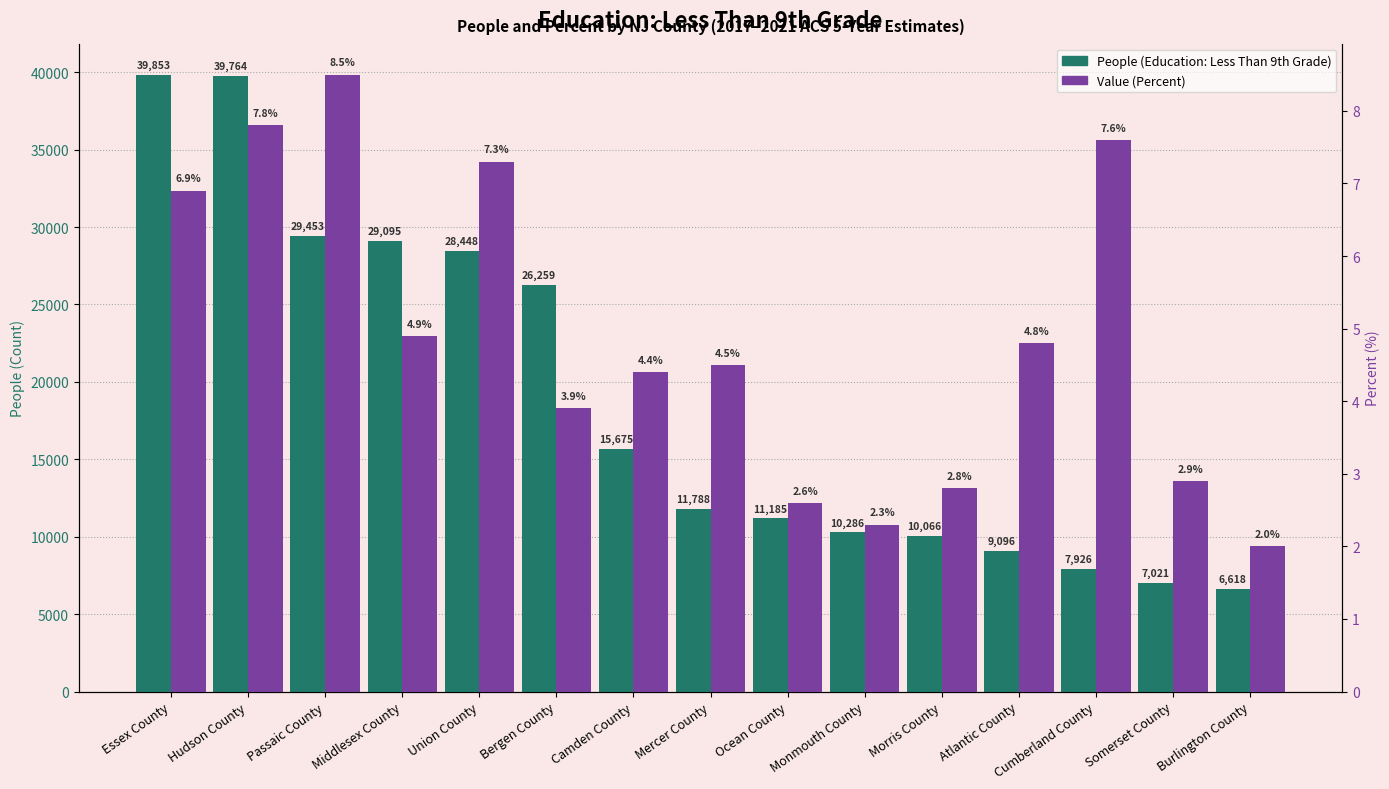

What is the label of the 9th bar from the right?

Camden County